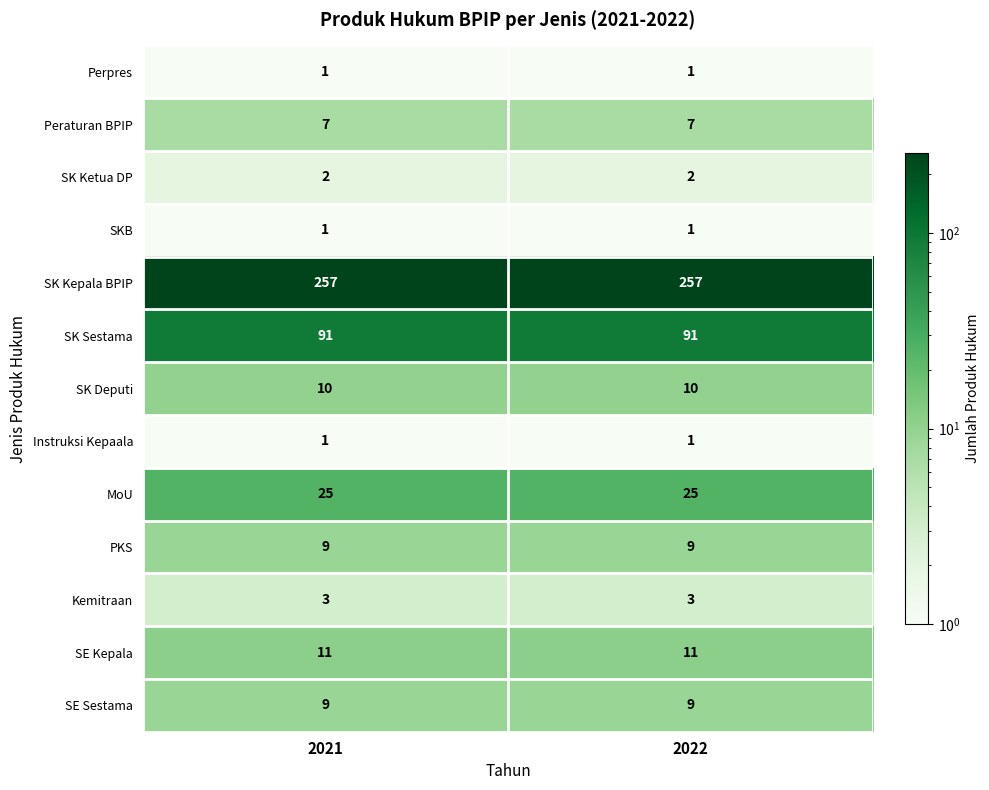

Is it true that SKB equals 0 at 2021?

False